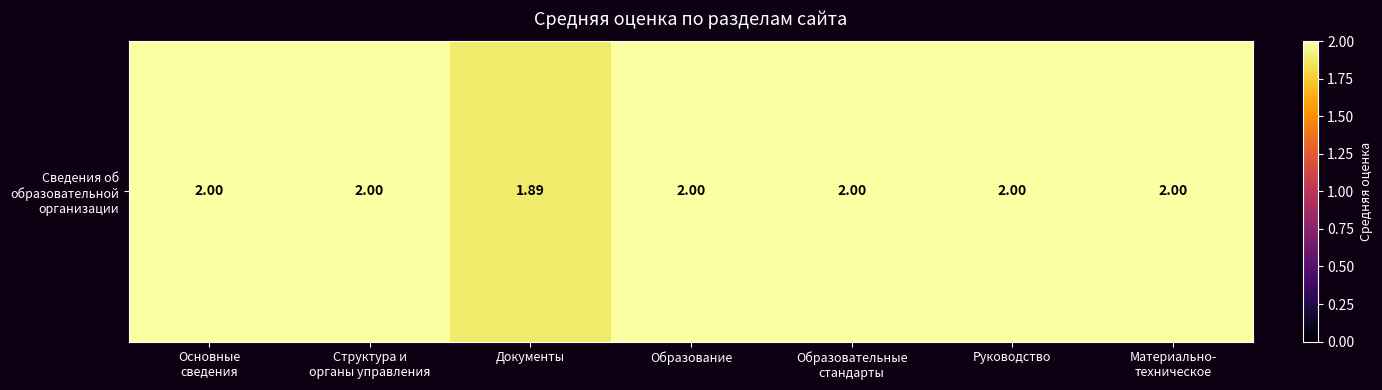

True or false: the data shows 2.0 at Материально-
техническое.

True